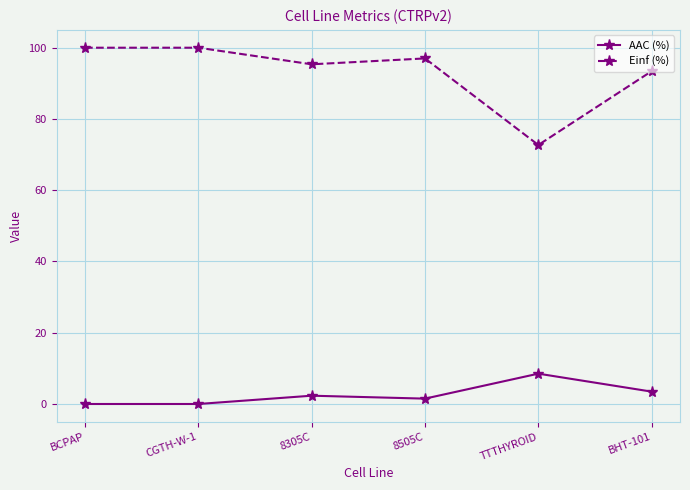

List the series in order of their peak value, highest first.

Einf (%), AAC (%)